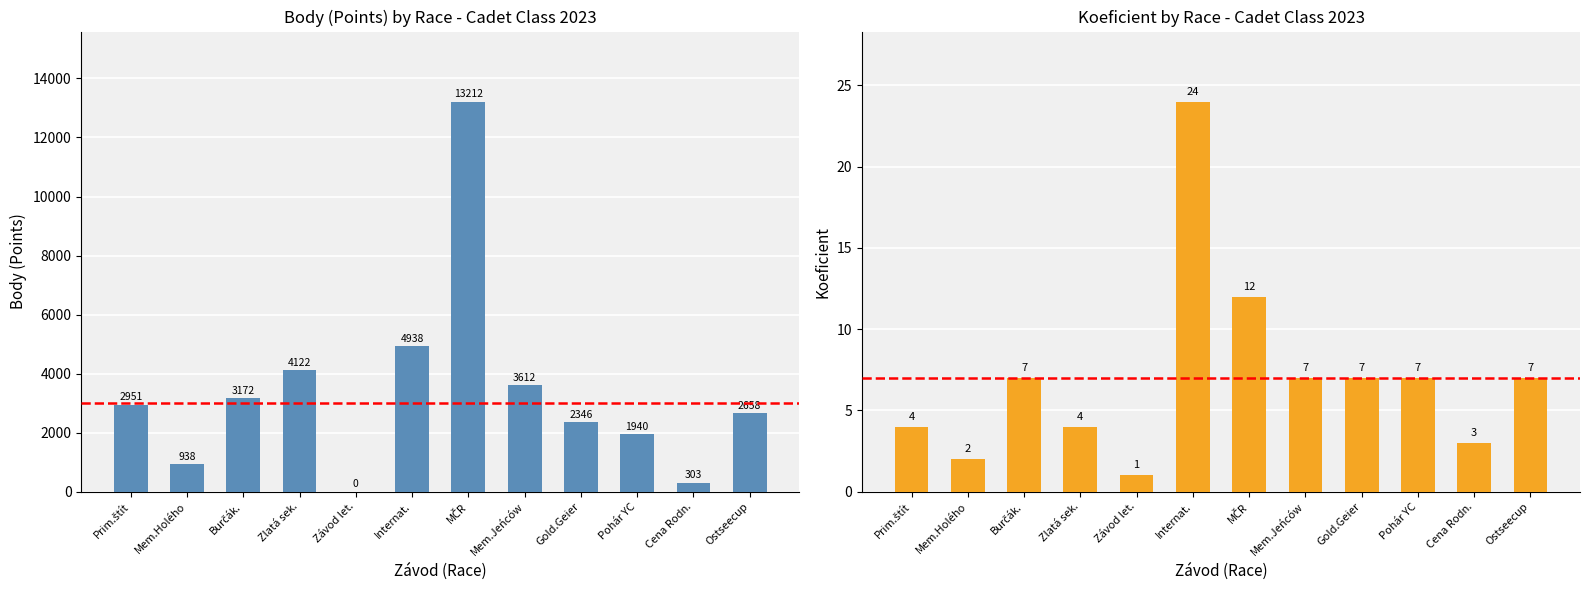

The value of Body at Pohár YC is 2725. True or false?

False